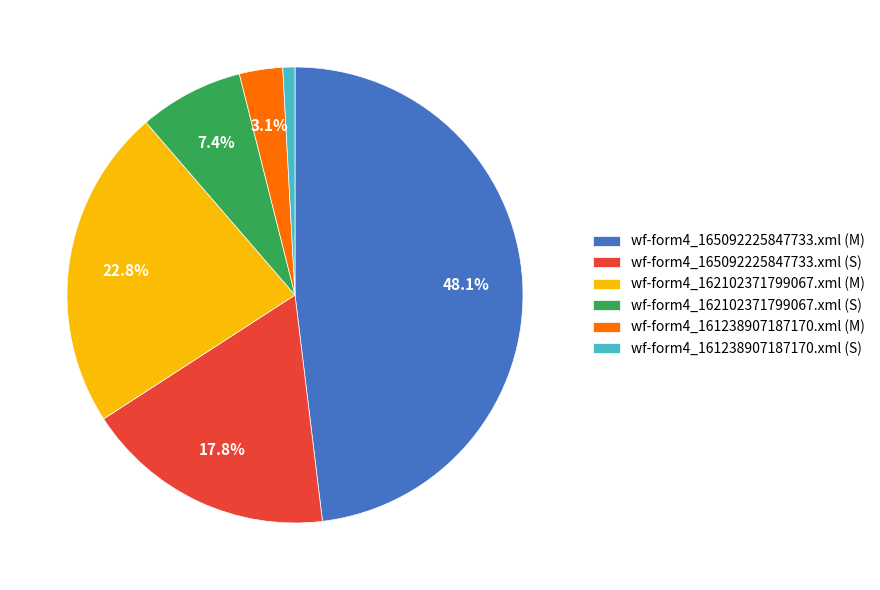

Is there a majority slice in this chart?

No